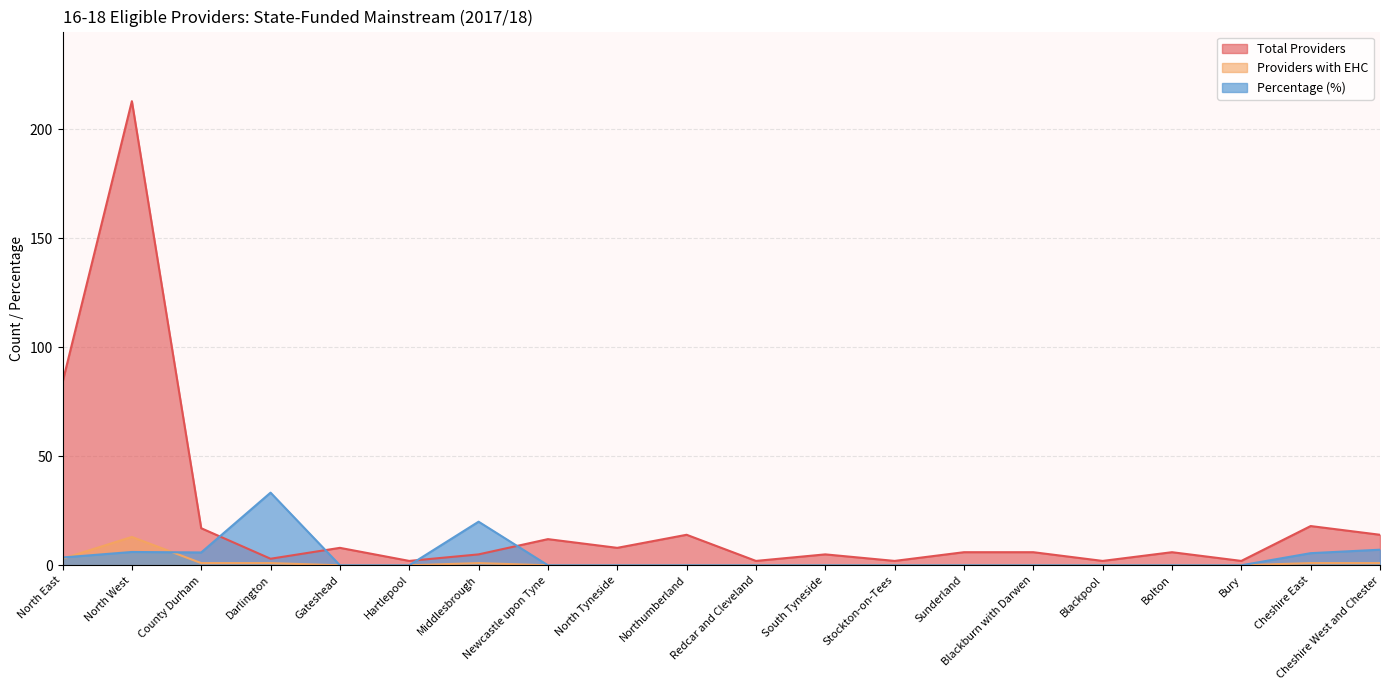

Where is Total Providers nearest to the value 107?

North East